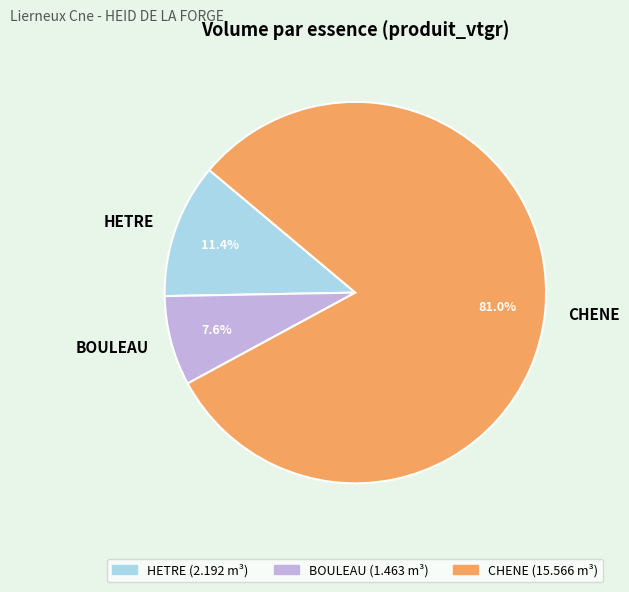

To the nearest percent, what is the average slice percentage?

33%